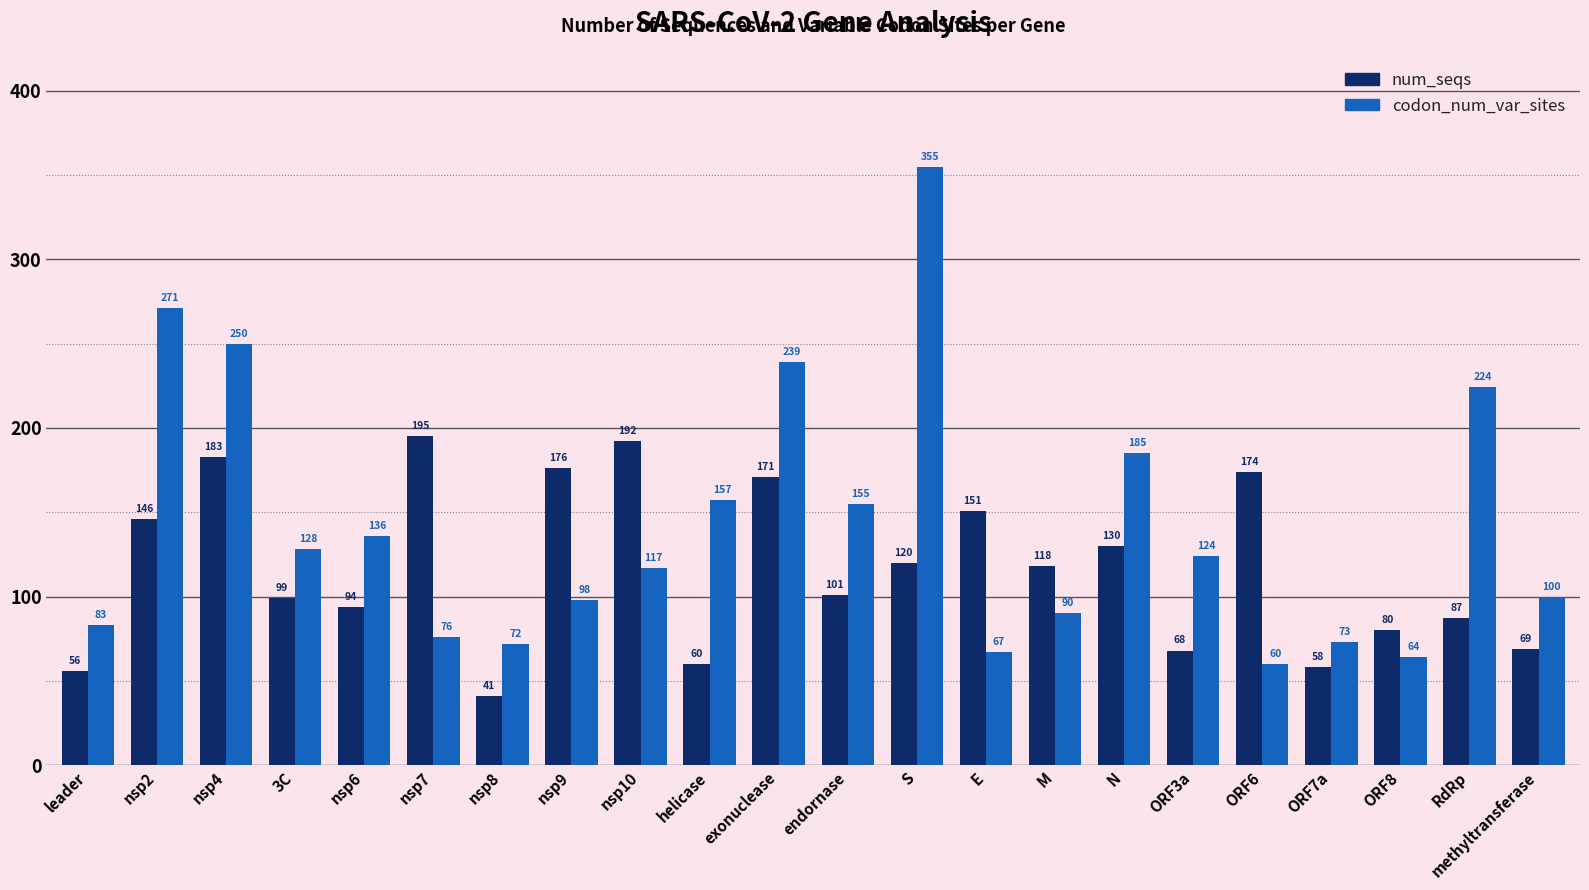

Which series has the largest total across all categories?

codon_num_var_sites